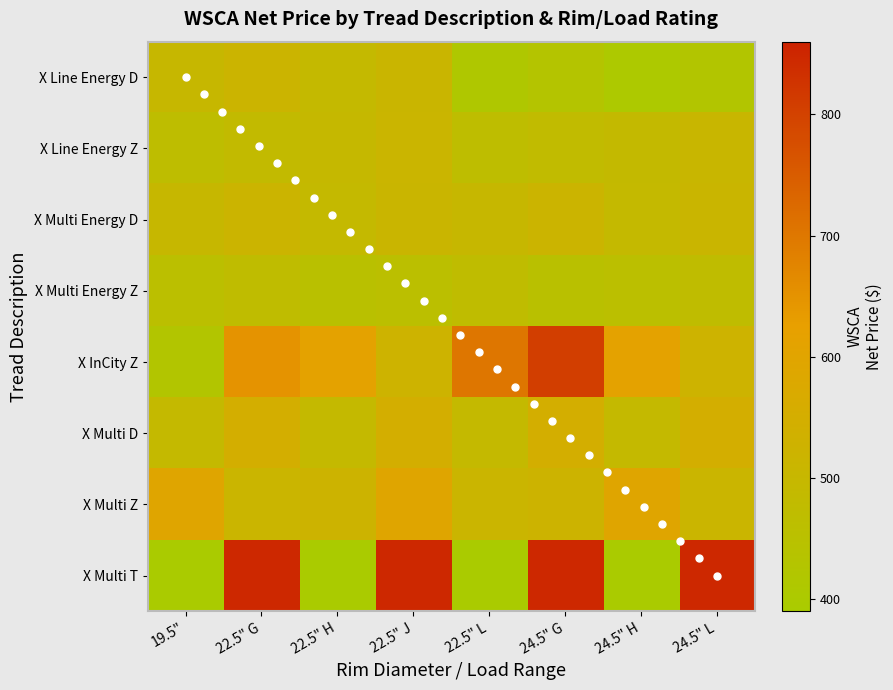

What is the highest value of the X Multi Z series?

594.4